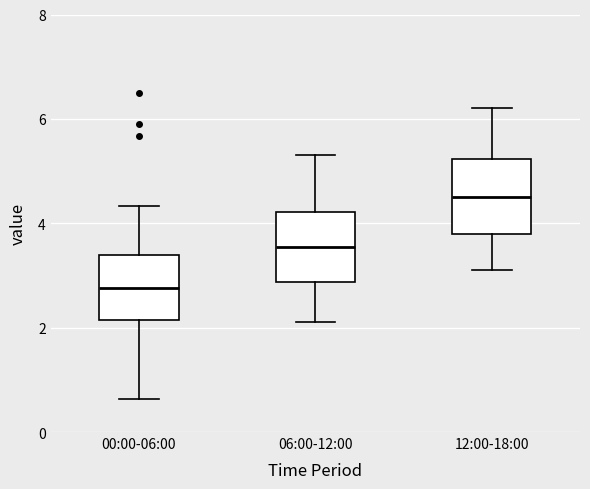

Reading left to right, read every box against the y-axis: the position of its median line, the range the box covers, and the ends of its whiskers. The values are not printed on the chart, so give them approximately, as read against the axis.

00:00-06:00: median 2.8, box 2.2 to 3.4, whiskers 0.6 to 4.4
06:00-12:00: median 3.6, box 2.8 to 4.2, whiskers 2.2 to 5.4
12:00-18:00: median 4.6, box 3.8 to 5.2, whiskers 3.2 to 6.2